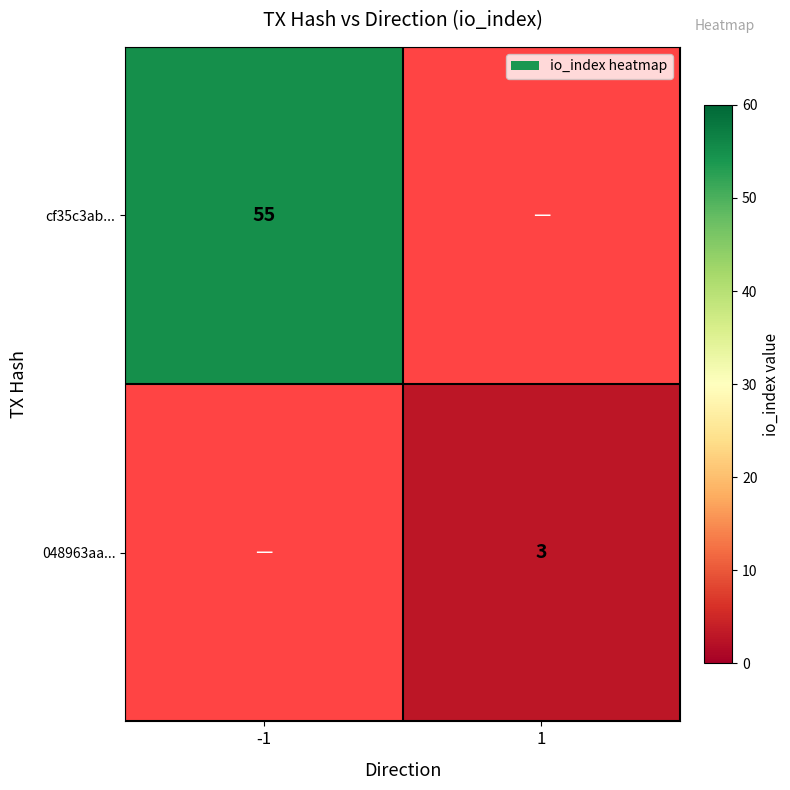

Is it true that cf35c3ab... equals 55 at -1?

True